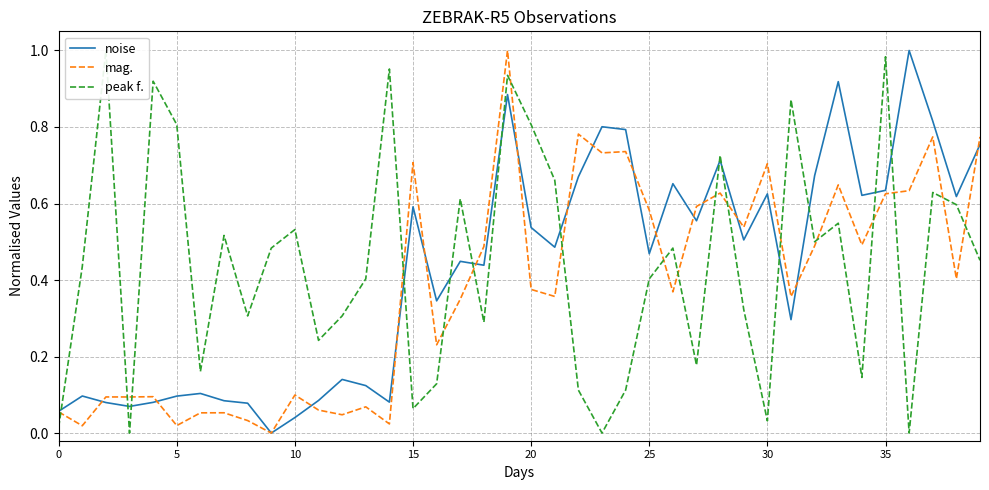

What is the maximum value shown in the chart?

1.0